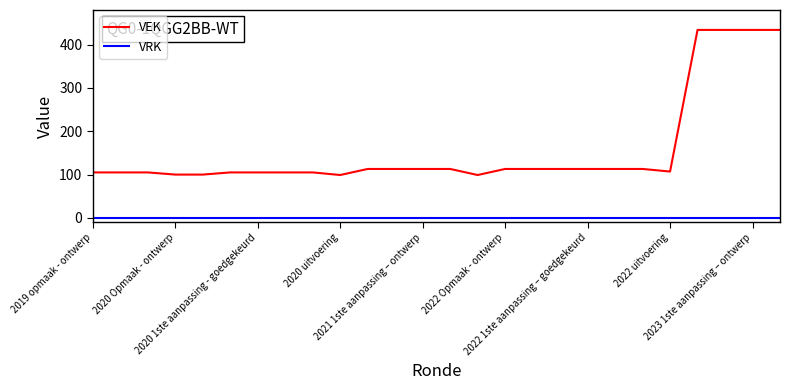

True or false: VEK and VRK intersect in this chart.

False